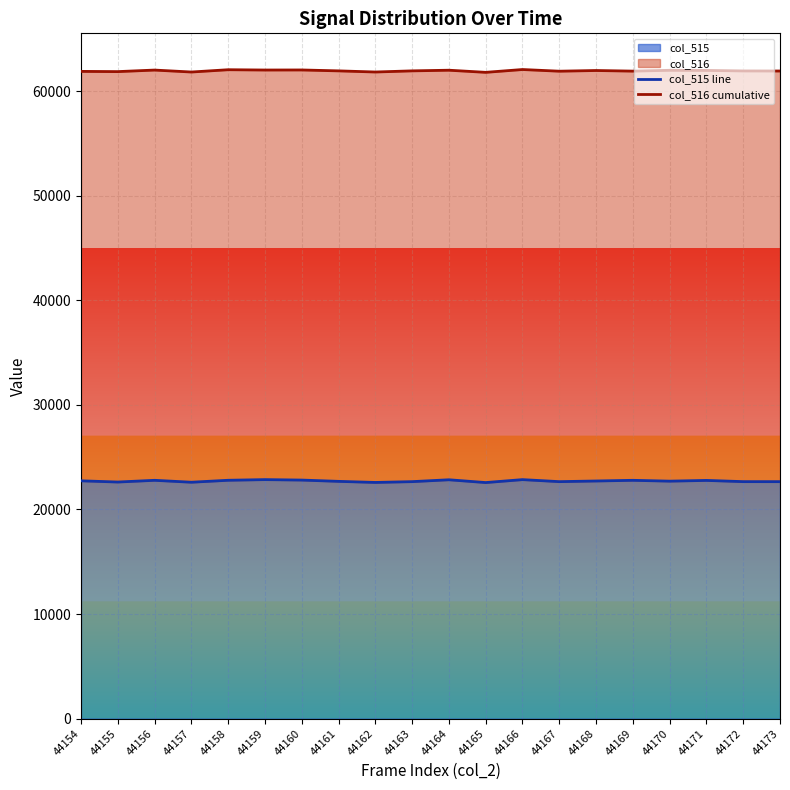

True or false: col_516 cumulative and col_515 line cross at least once.

False